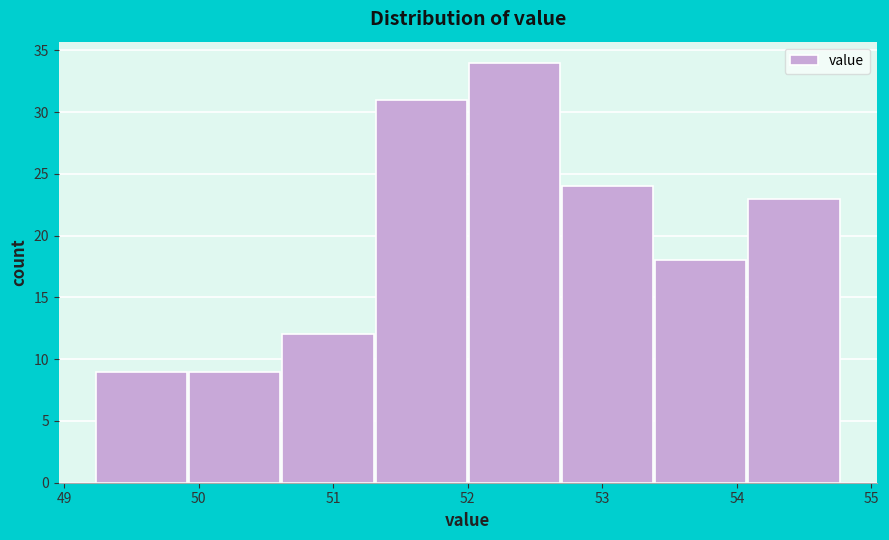

Reading left to right, list every bar in this chart as the range it spans on the x-axis followed by its height. Neither the bar edges nor the heights are printed on the chart, so give them approximately, as read against the axes.

49.2 to 49.9: 9
49.9 to 50.6: 9
50.6 to 51.3: 12
51.3 to 52.0: 31
52.0 to 52.7: 34
52.7 to 53.4: 24
53.4 to 54.1: 18
54.1 to 54.8: 23